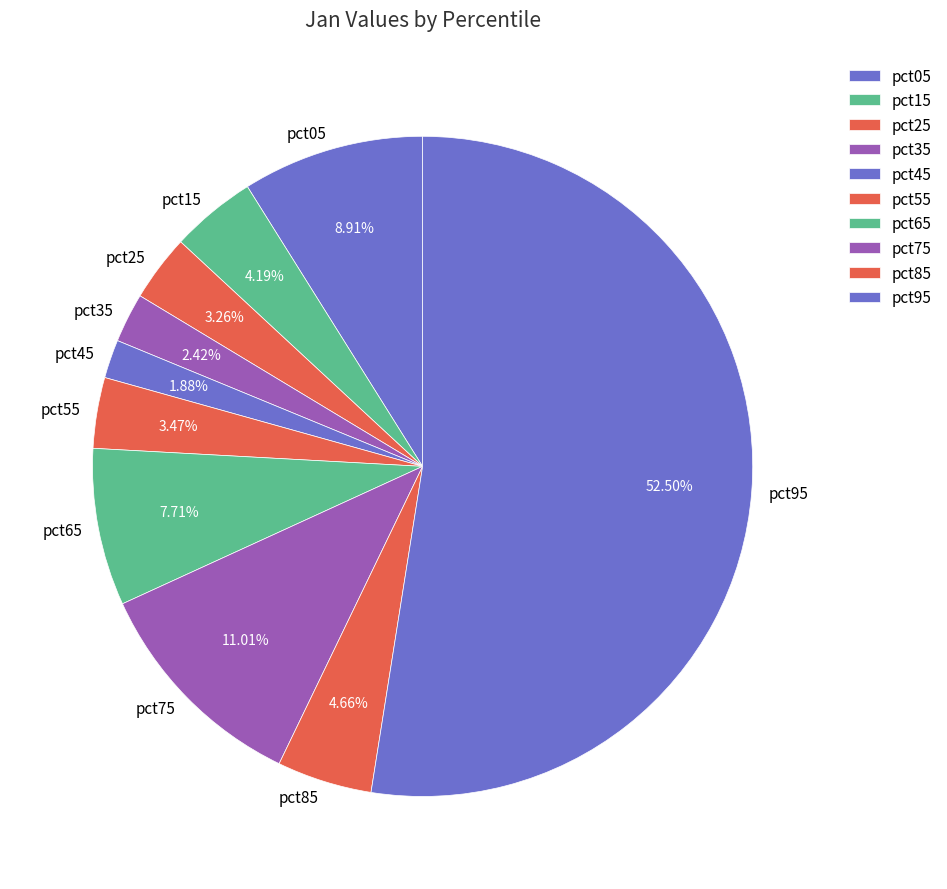

Which category has the smallest portion of the pie?

pct45